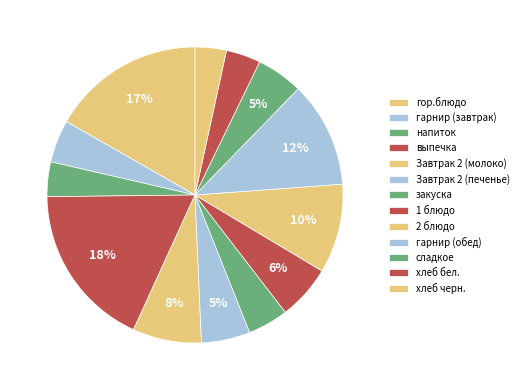

Is it true that закуска is 4% of the pie?

True